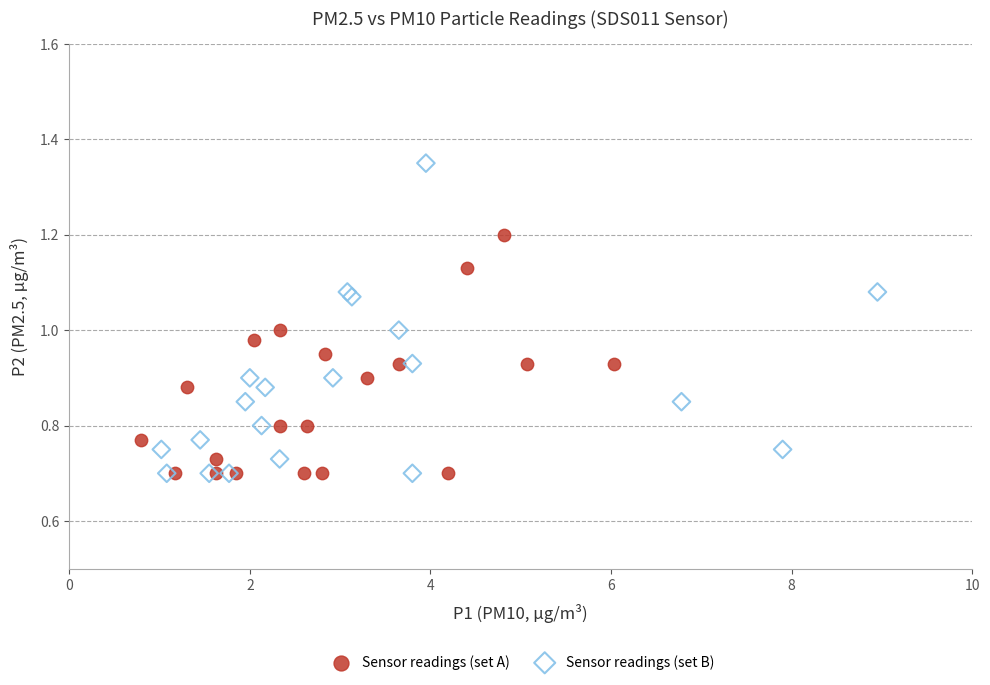

Which series contains the highest Y value?

Sensor readings (set B)